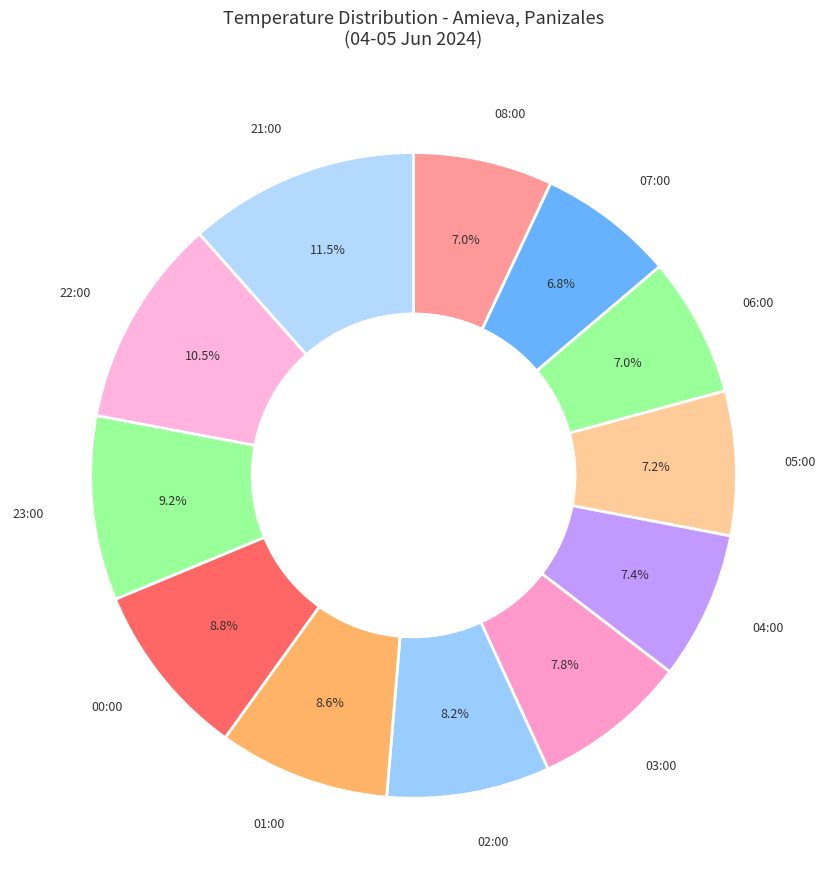

Count the number of slices in the pie.

12